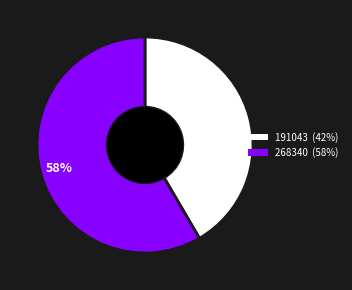

Rank the categories by value from lowest to highest.

191043, 268340